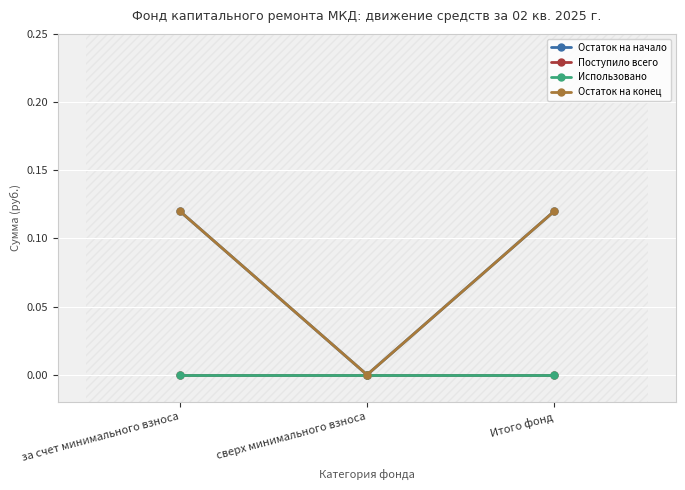

Is the value of Остаток на конец at сверх минимального взноса greater than the value of Использовано at Итого фонд?

No